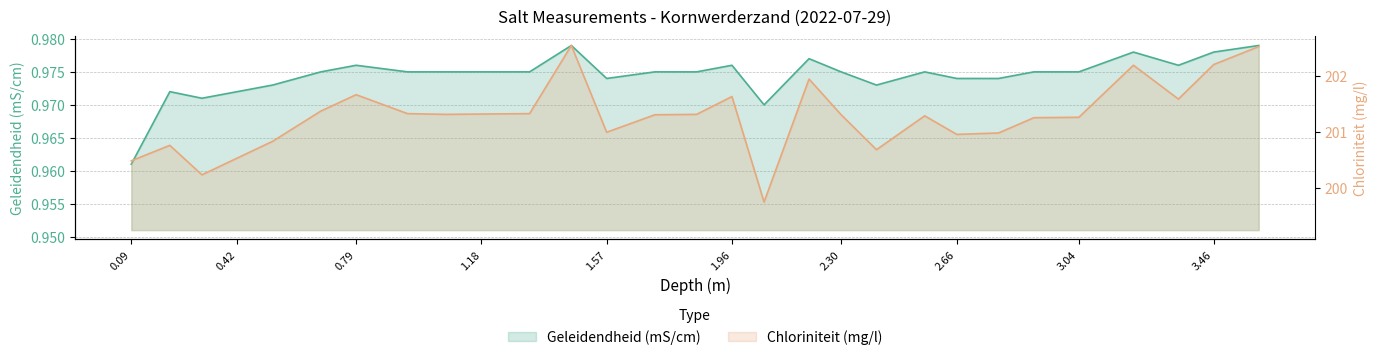

What value does the Chloriniteit (mg/l) series have at 2.3?

201.3